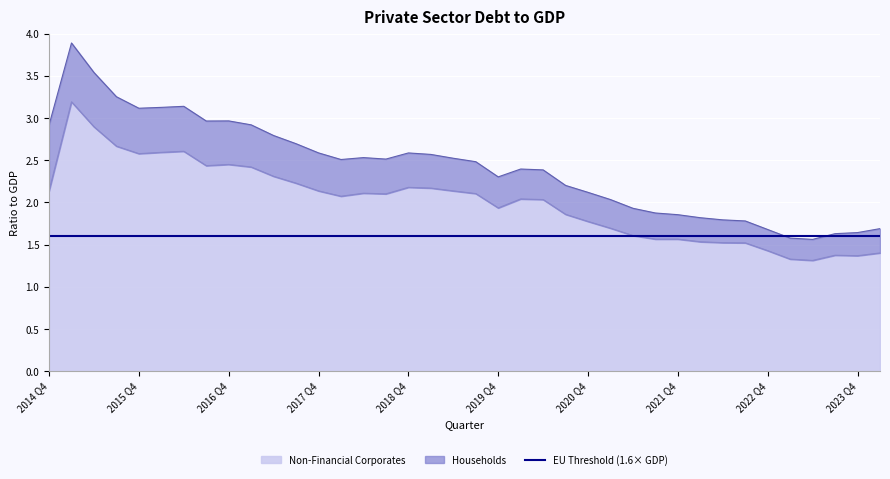

Is it true that Non-Financial Corporates equals 1.9 at 2020 Q3?

True